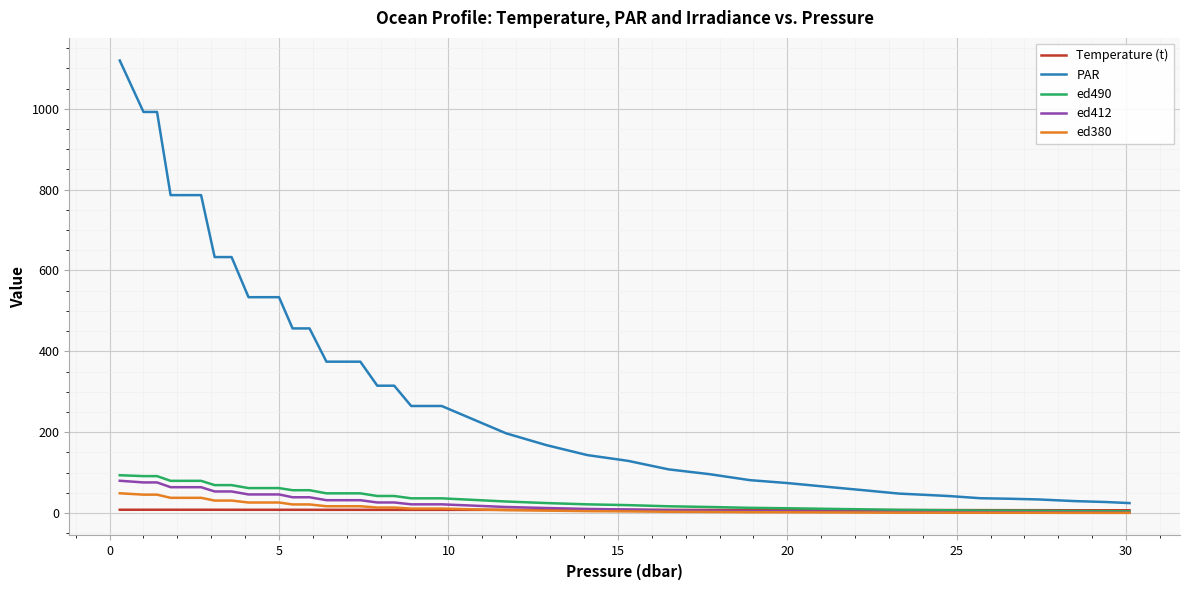

What is the maximum value shown in the chart?

1119.6